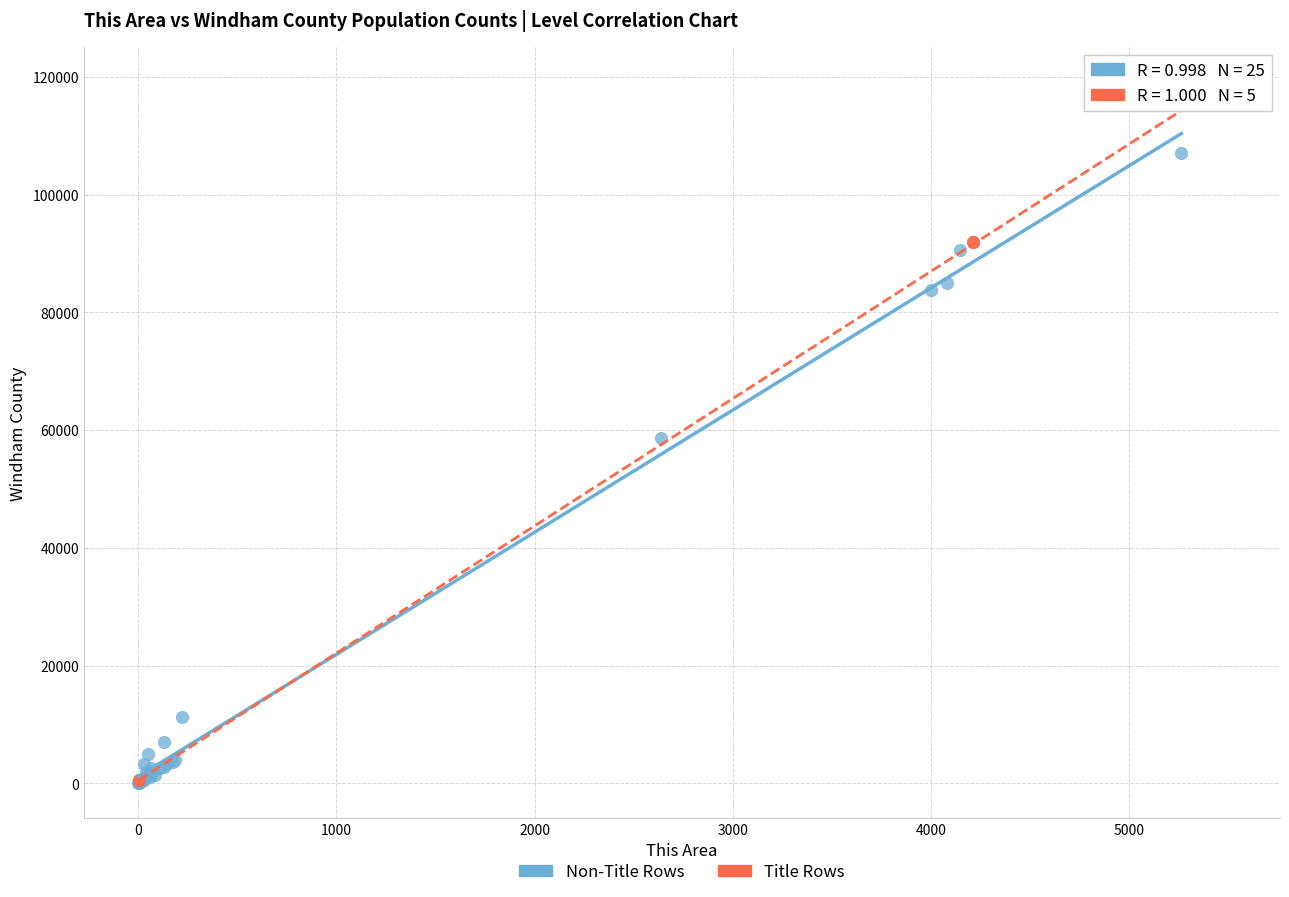

Which series has the largest Y range (max minus min)?

Title Rows